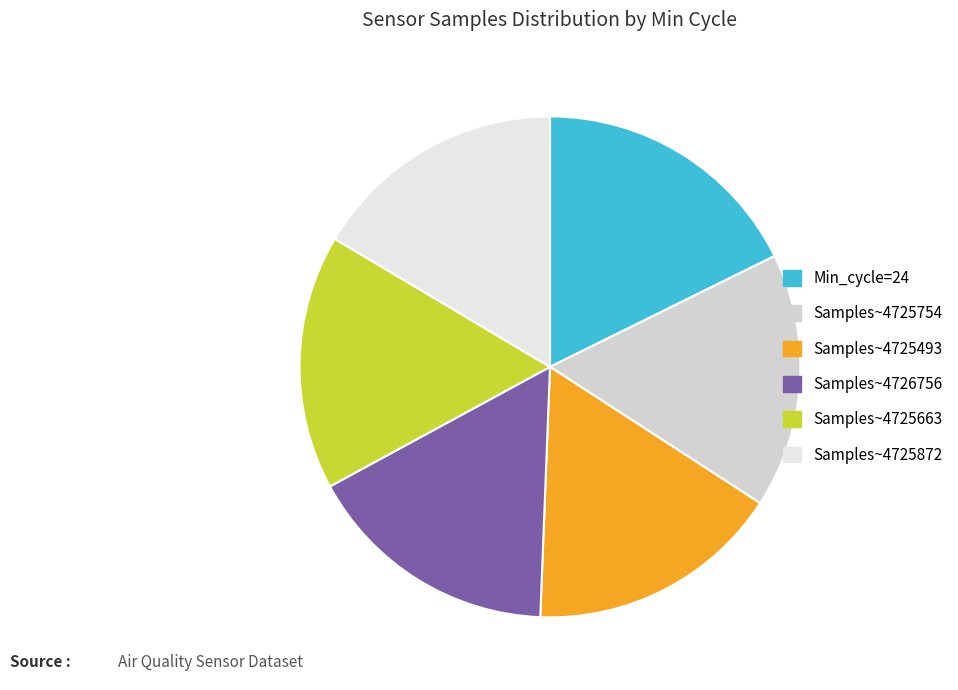

How many slices are in this pie chart?

6